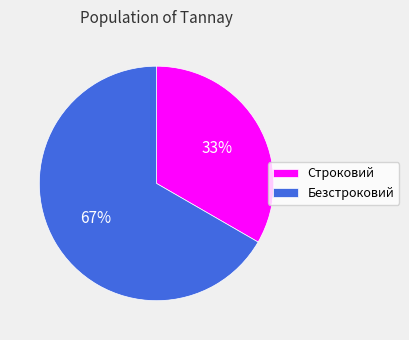

Which has a higher value, Строковий or Безстроковий?

Безстроковий